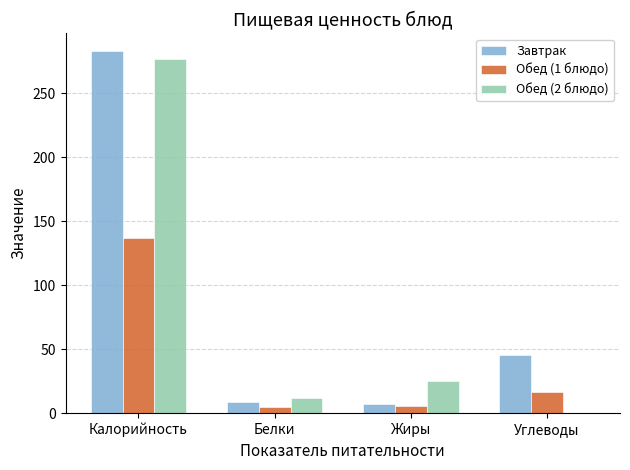

How many distinct data groups are displayed?

3